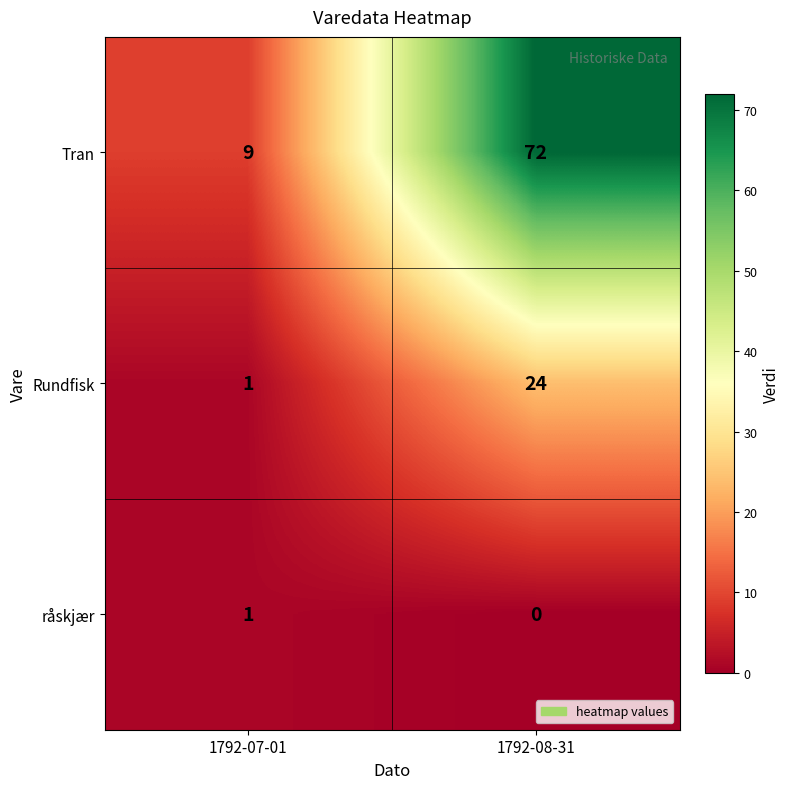

What is the difference between the highest and lowest values at 1792-07-01?

8